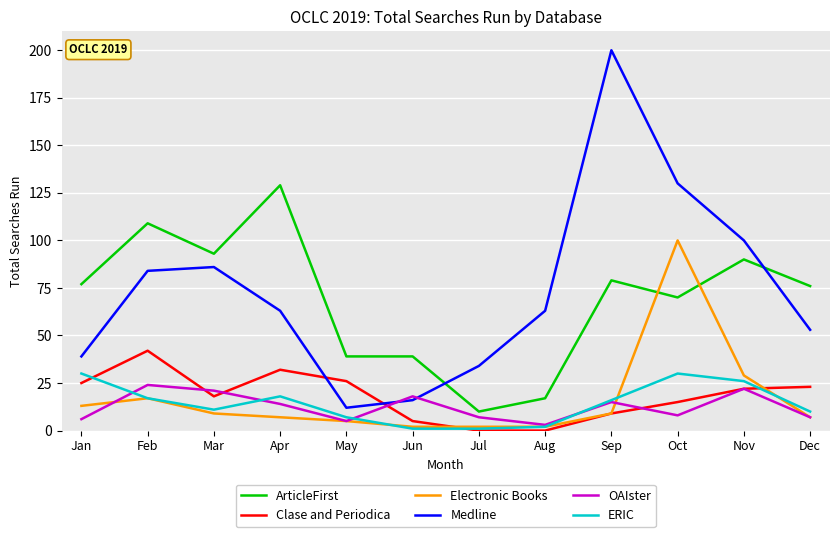

After their last crossing, which series has the higher values: Clase and Periodica or ERIC?

Clase and Periodica